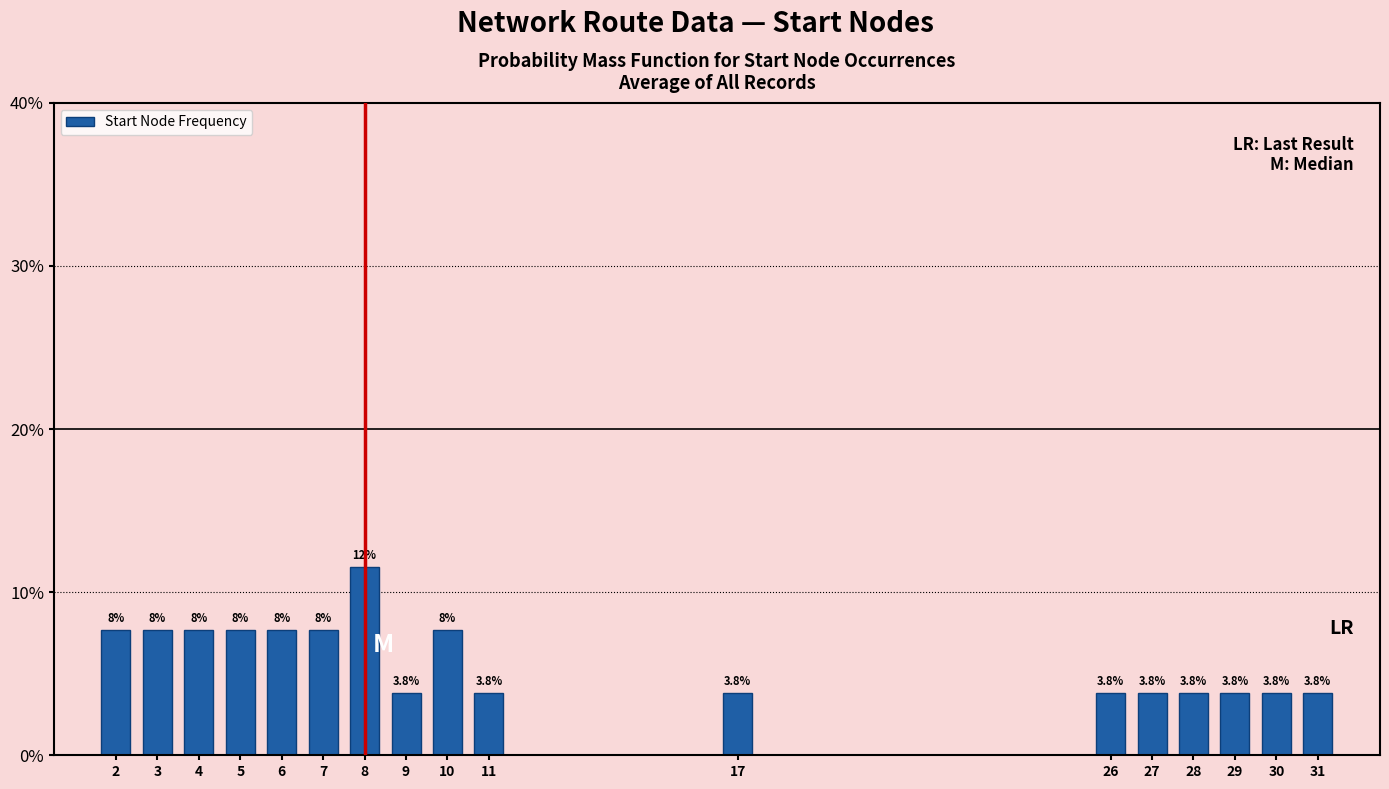

Reading right to left, list all the values displayed in this chart.

31=3.8	30=3.8	29=3.8	28=3.8	27=3.8	26=3.8	17=3.8	11=3.8	10=7.7	9=3.8	8=11.5	7=7.7	6=7.7	5=7.7	4=7.7	3=7.7	2=7.7